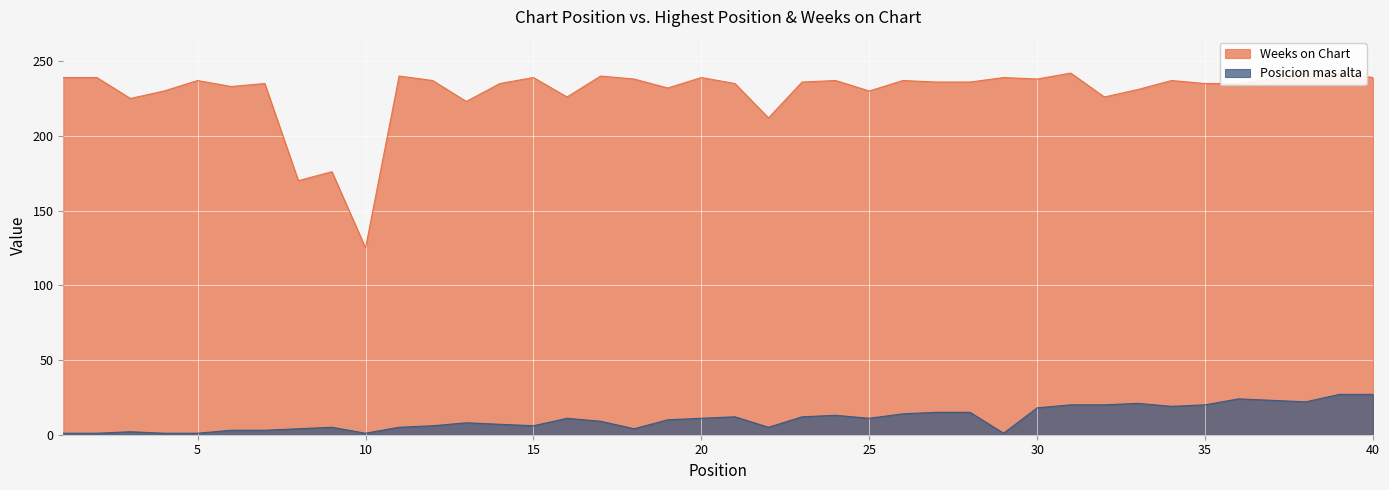

How many interior local peaks does the Weeks on Chart series have?

12